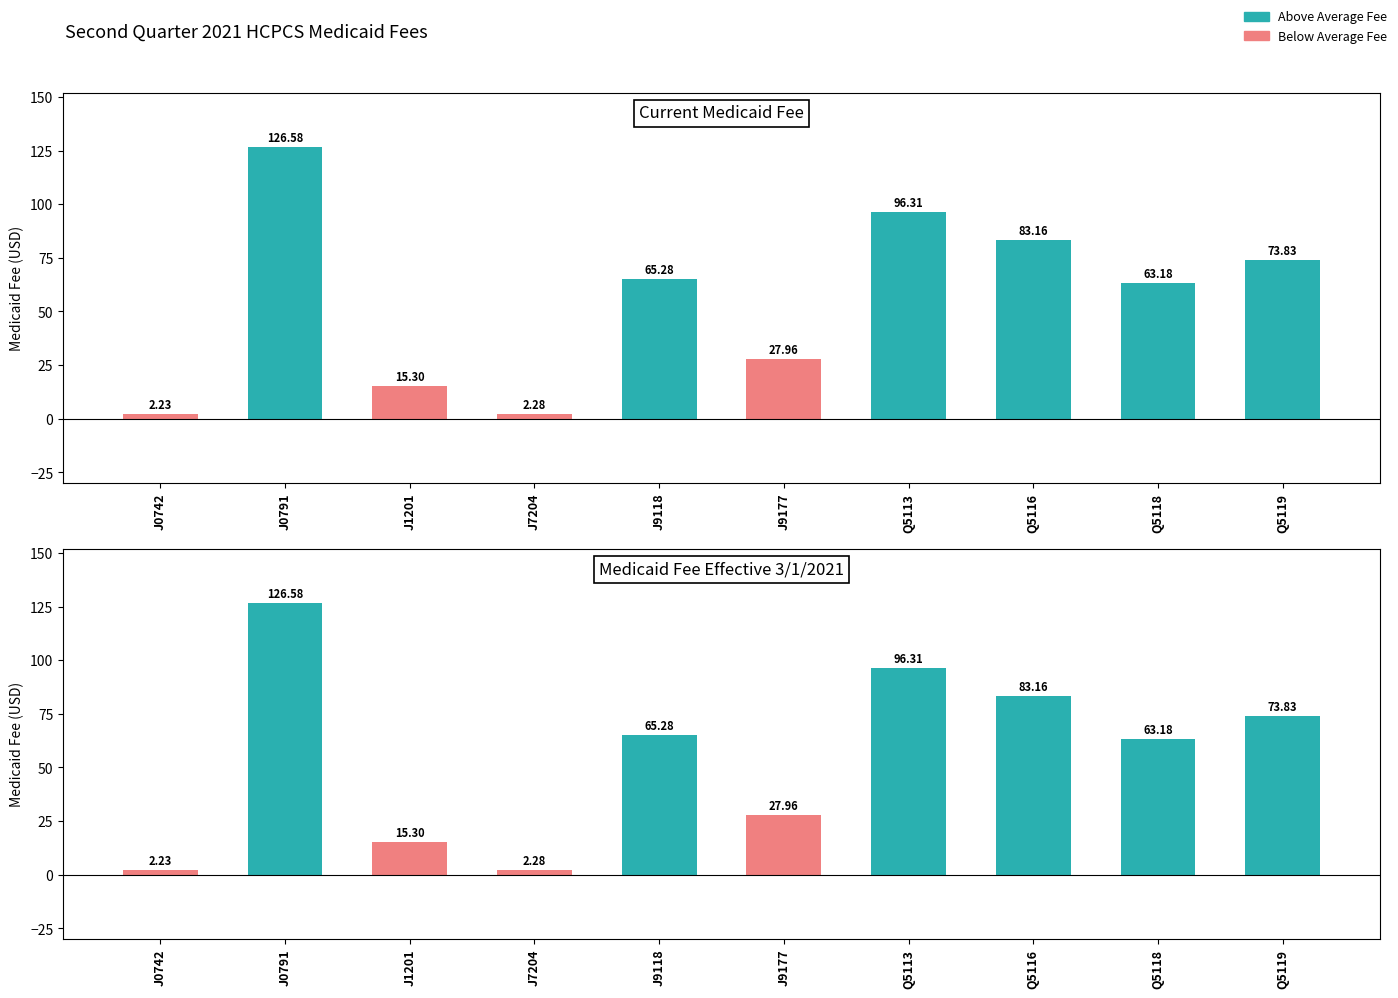

Between J0791 and Q5113, which series saw the biggest shift?

Current Medicaid Fee